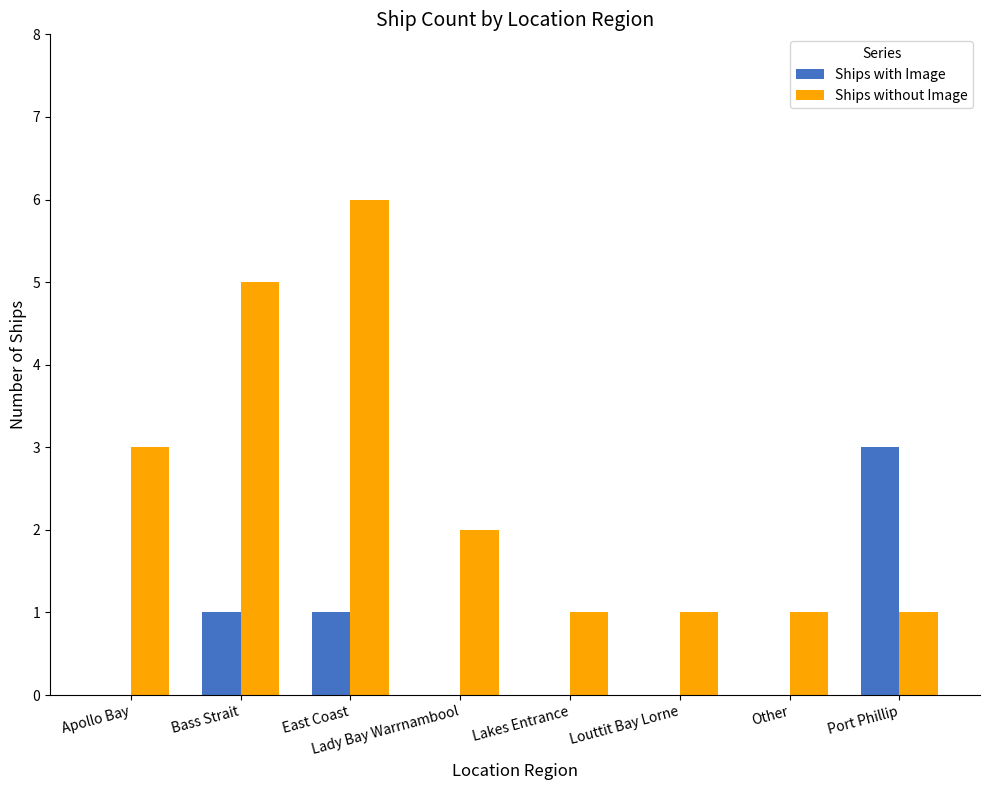

What is the sum of the Ships without Image values at Louttit Bay Lorne and Lady Bay Warrnambool?

3